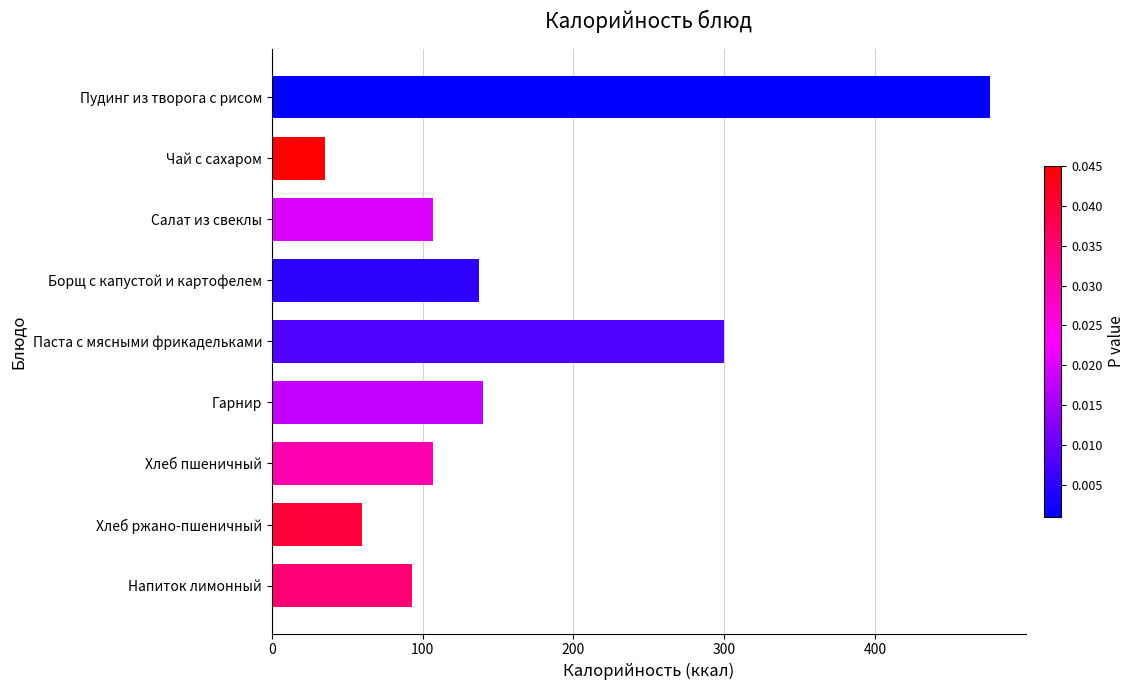

True or false: the data shows 68.9 at Хлеб пшеничный.

False